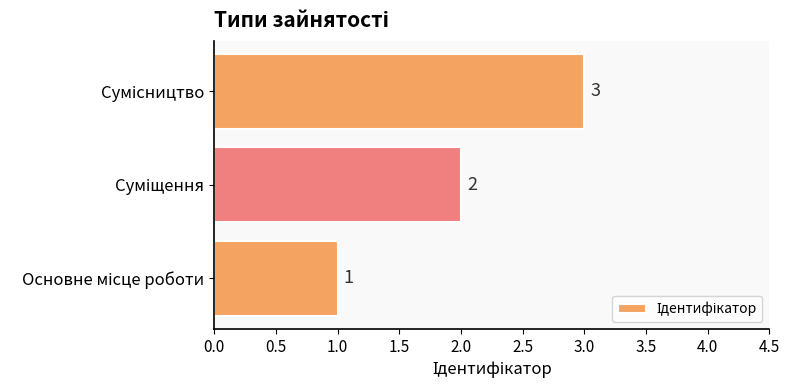

What is the sum of all values?

6